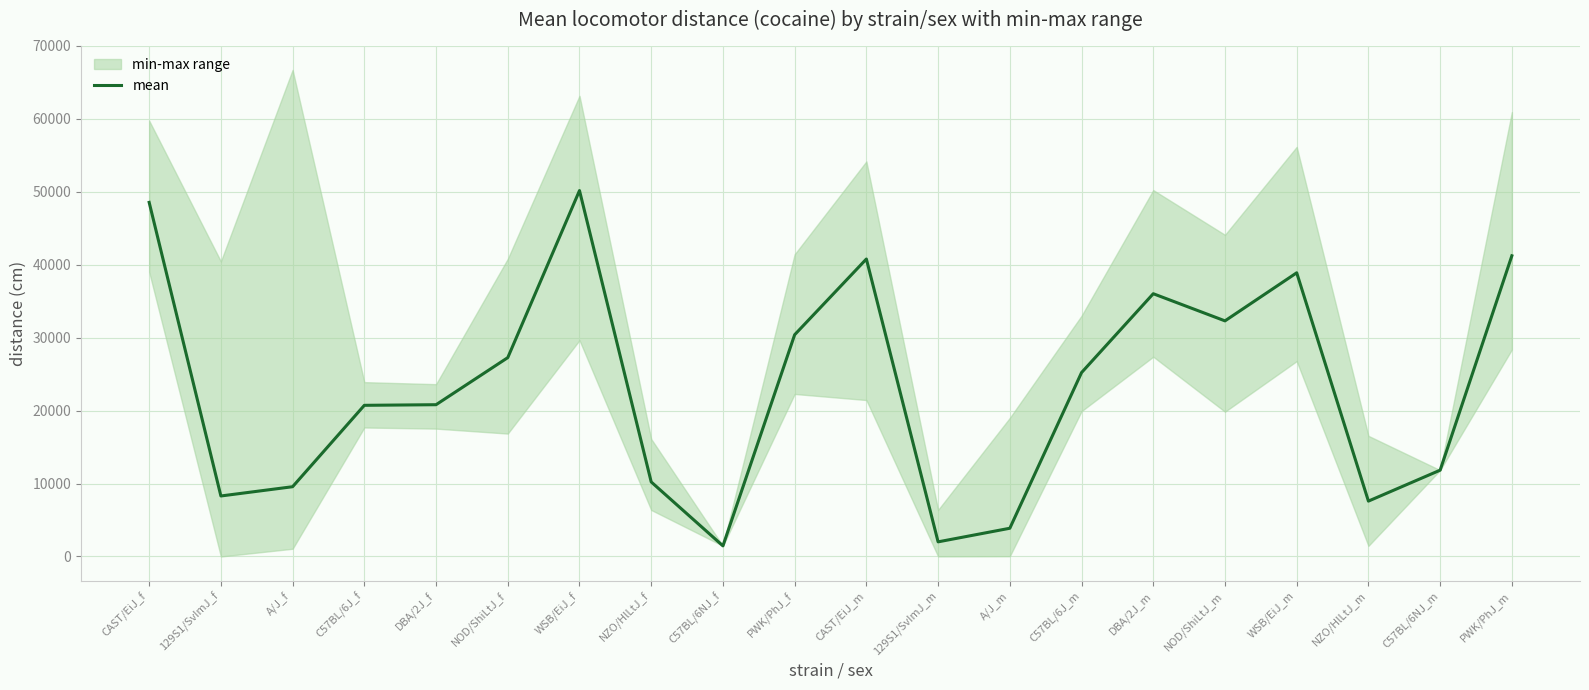

What position from the left is C57BL/6J_f?

4